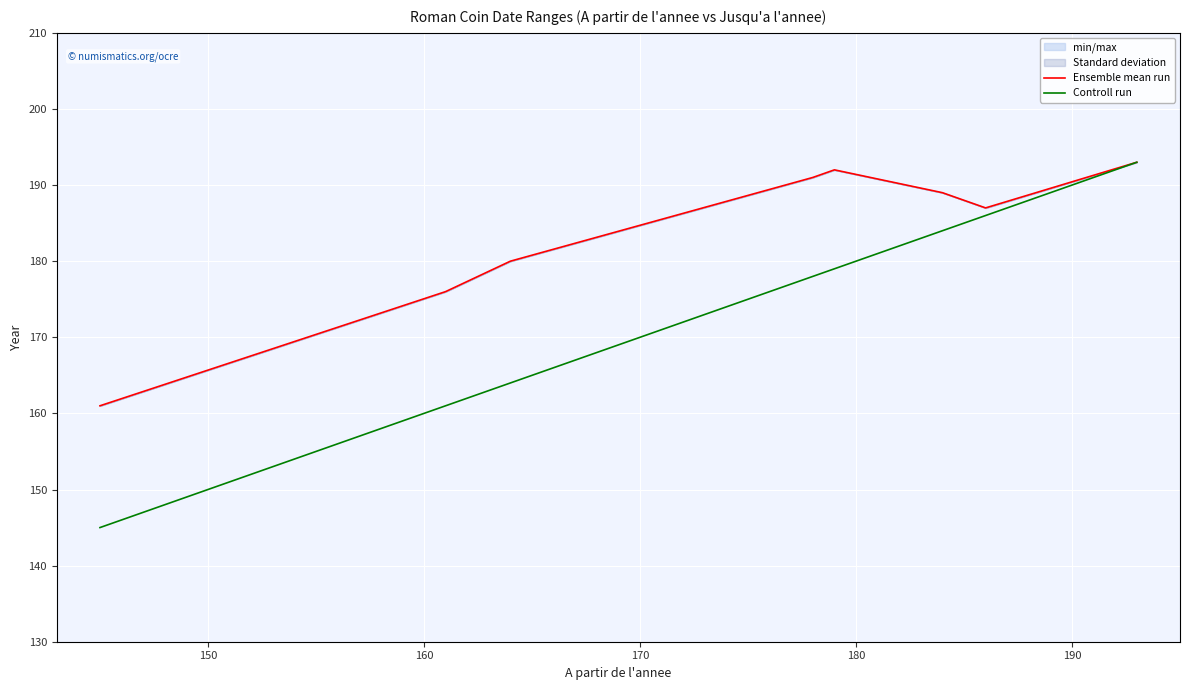

Between 180 and 7, which series saw the biggest shift?

Controll run